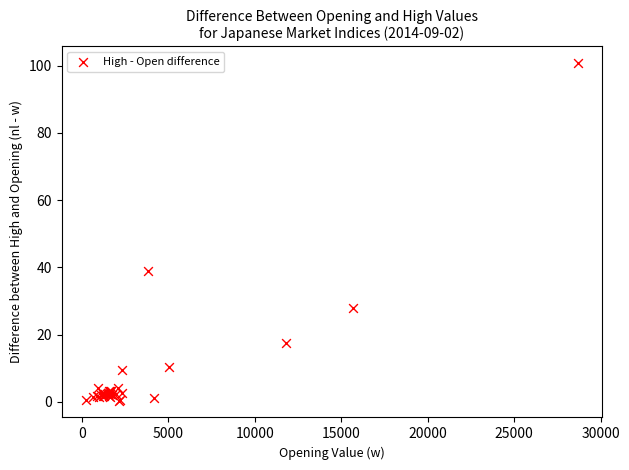

What Y value in the scatter plot is closest to 50?

38.8